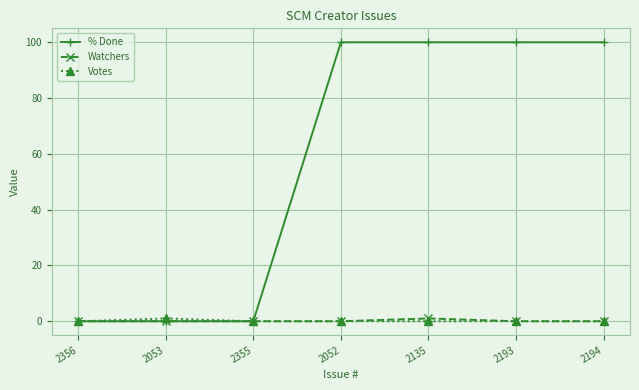

Is the value of Watchers at 2052 greater than the value of % Done at 2193?

No